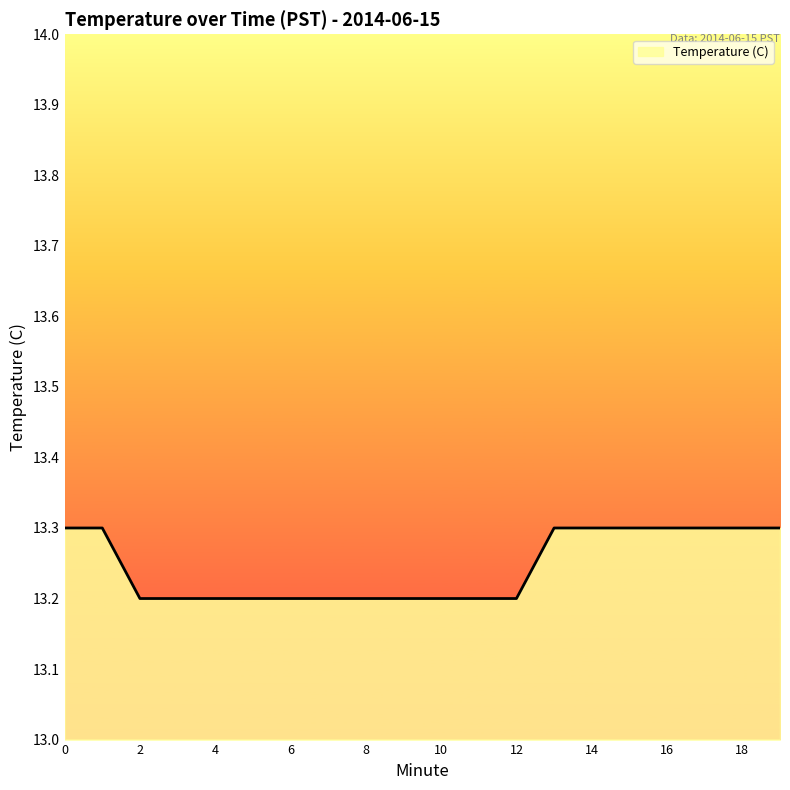

What is the smallest value displayed?

13.2